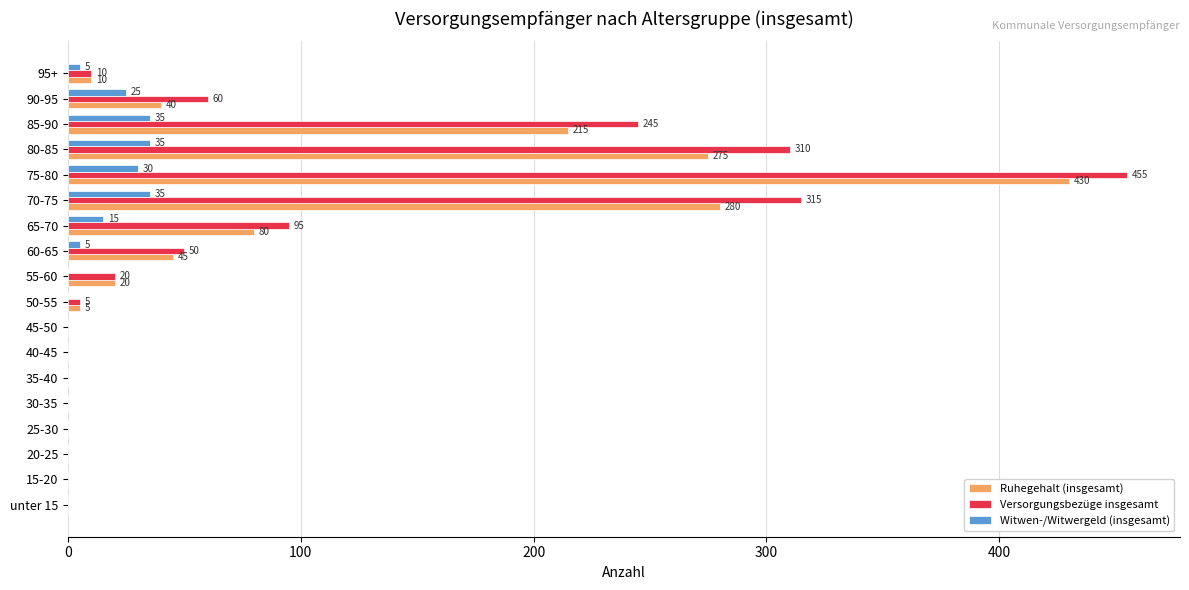

What is the average value of the Ruhegehalt (insgesamt) series?

78